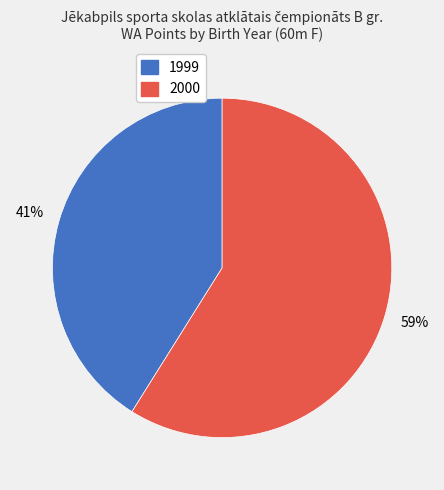

To the nearest percent, what is the average slice percentage?

50%